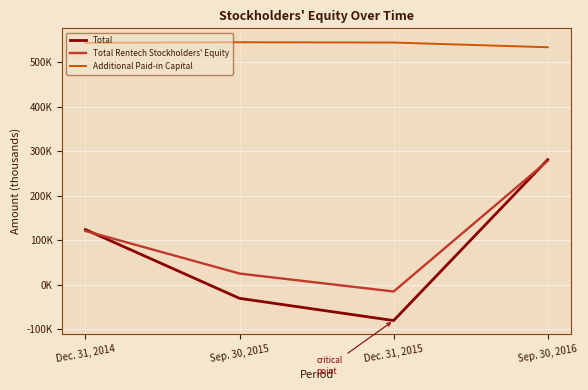

Which series has the largest range (max minus min)?

Total